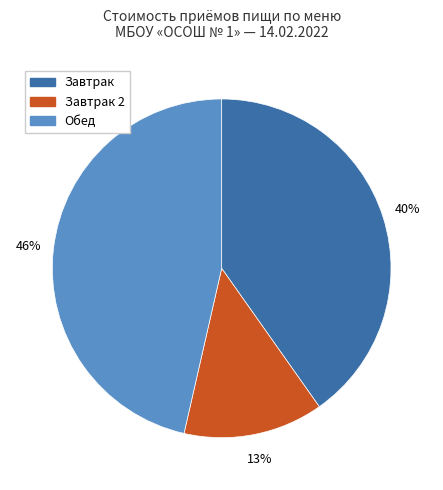

Combined, do Завтрак and Обед account for over 50%?

Yes